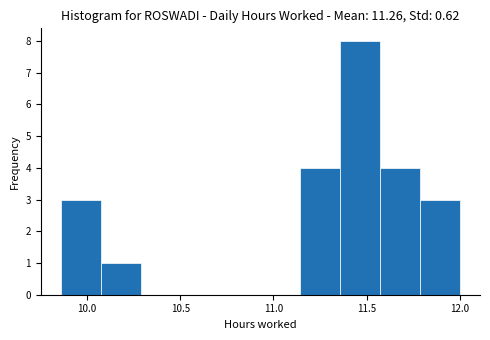

Over which range of the x-axis is the bar tallest?

11.35 to 11.55